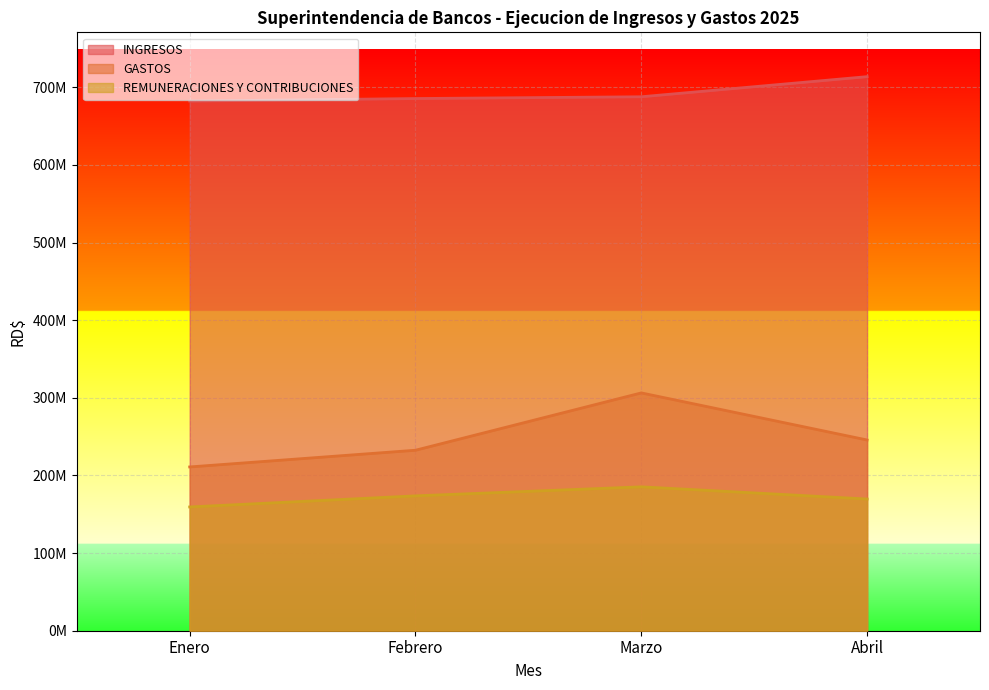

At which label does GASTOS reach its minimum?

Enero